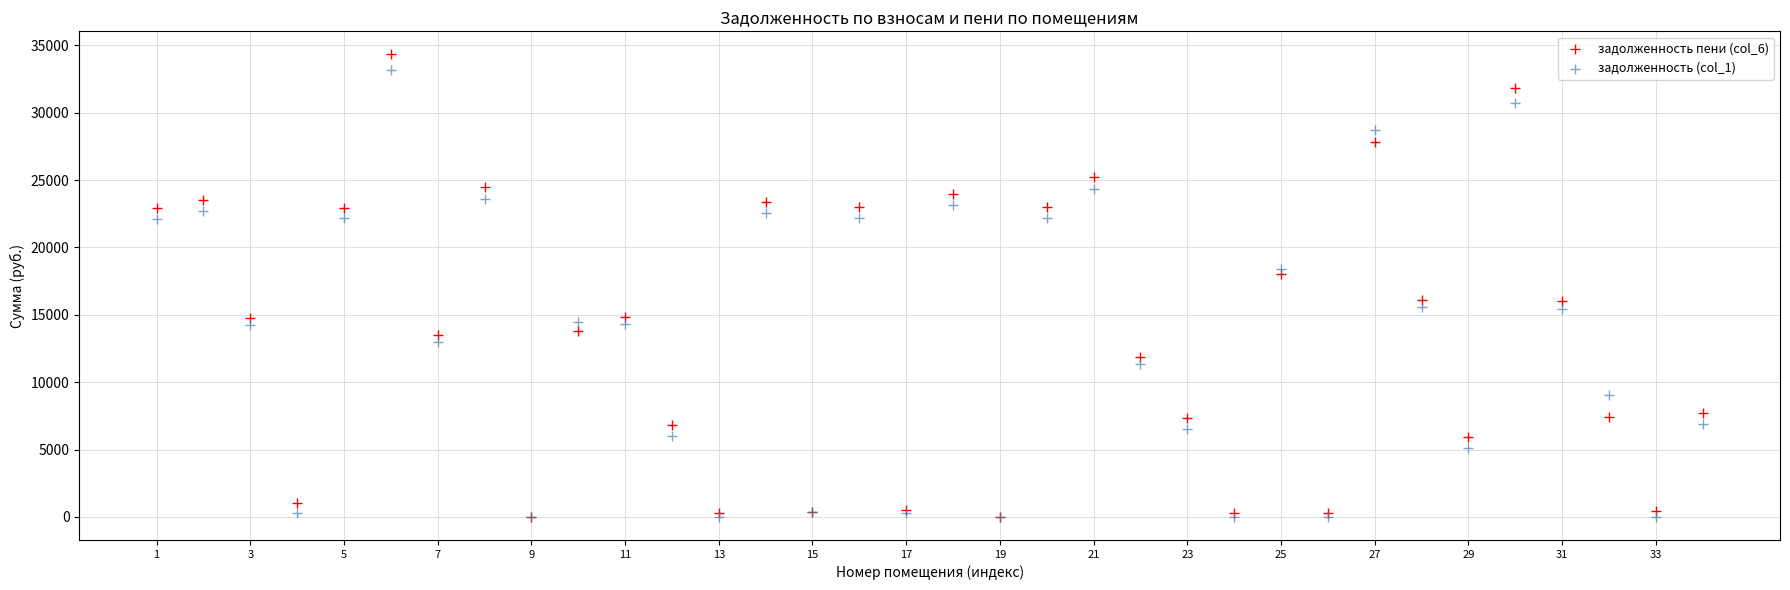

What are all the series names shown in the legend?

задолженность пени (col_6), задолженность (col_1)